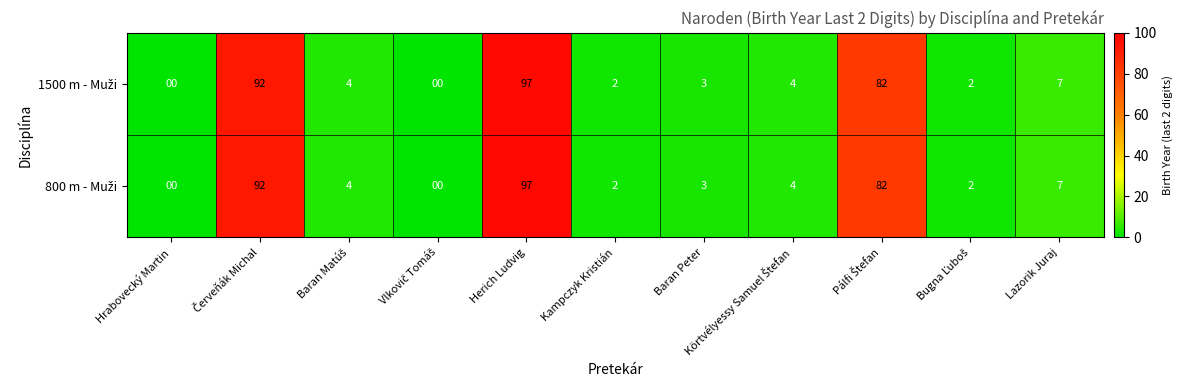

At which category is the sum across all series the highest?

Herich Ludvig